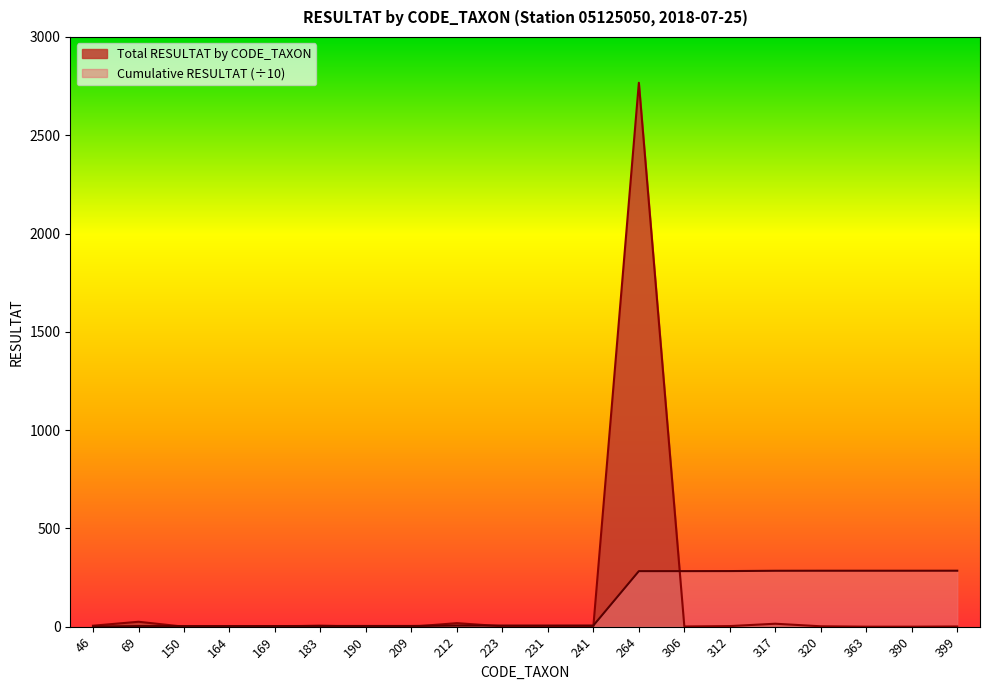

Where does the Total RESULTAT by CODE_TAXON series first go above 2?

46